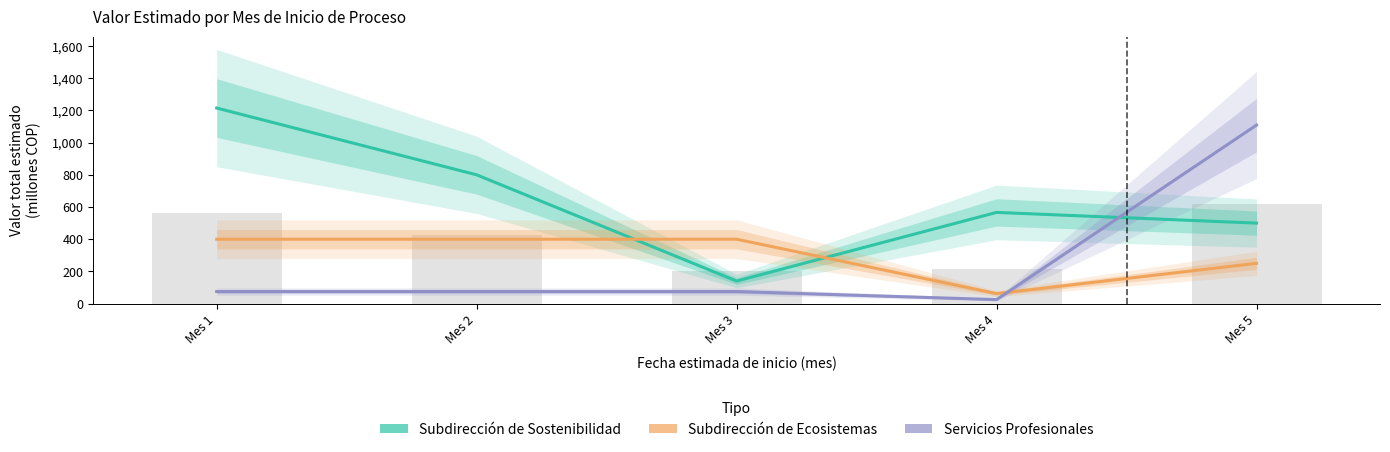

Reading left to right, list all the values displayed in this chart.

Subdirección de Sostenibilidad: 1214.9	800.0	140.0	566.5	500.0
Subdirección de Ecosistemas: 400.0	400.0	400.0	62.0	250.0
Servicios Profesionales: 74.8	74.8	74.8	24.7	1109.1